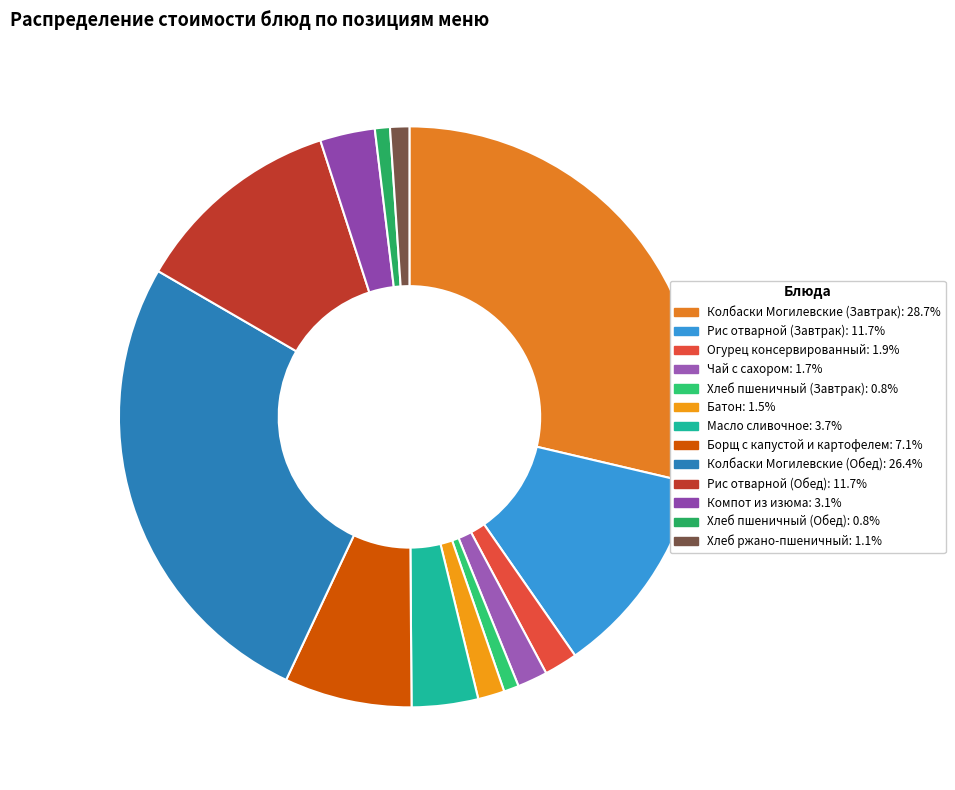

How many slices are in this pie chart?

13